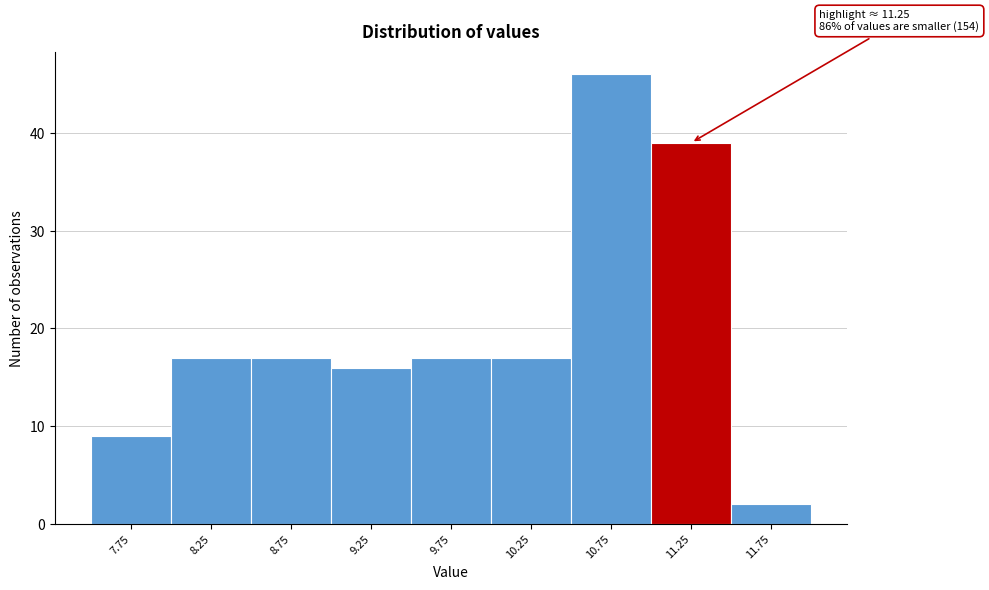

Over which range of the x-axis is the bar tallest?

10.5 to 11.0